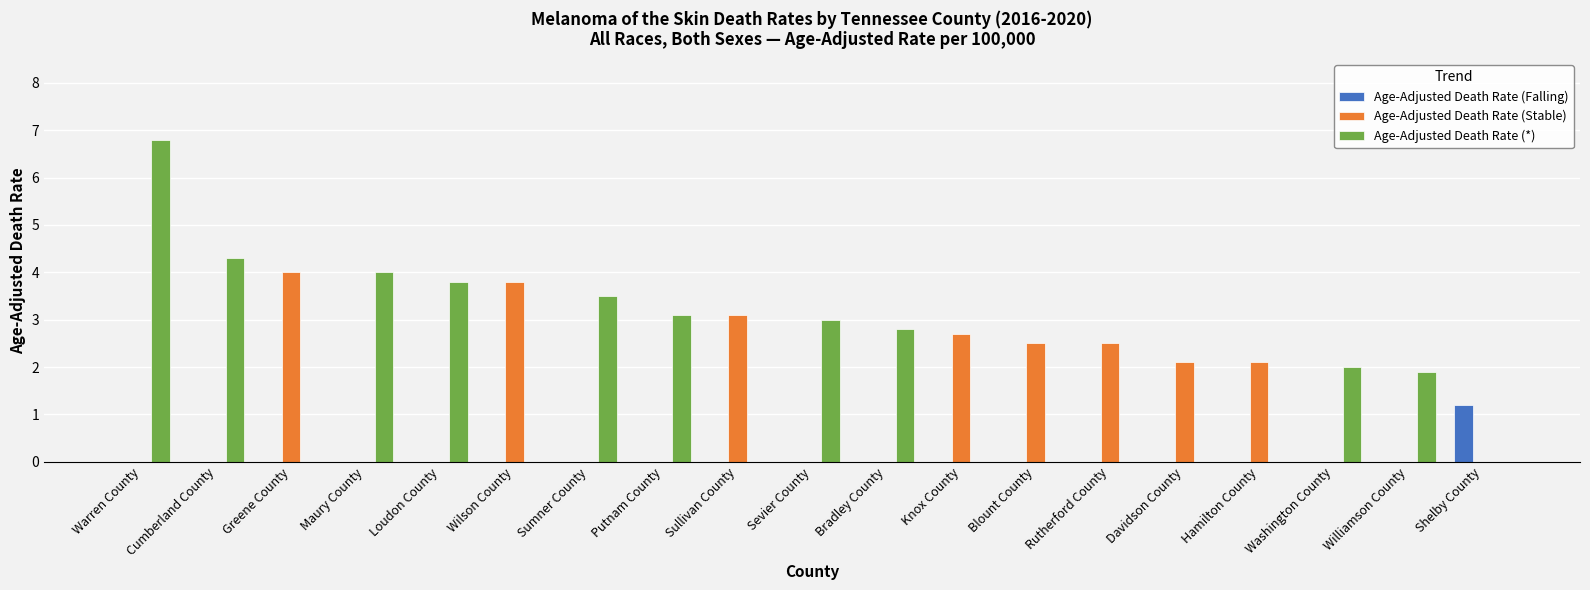

Where does the Age-Adjusted Death Rate (*) series first go above 1?

Warren County